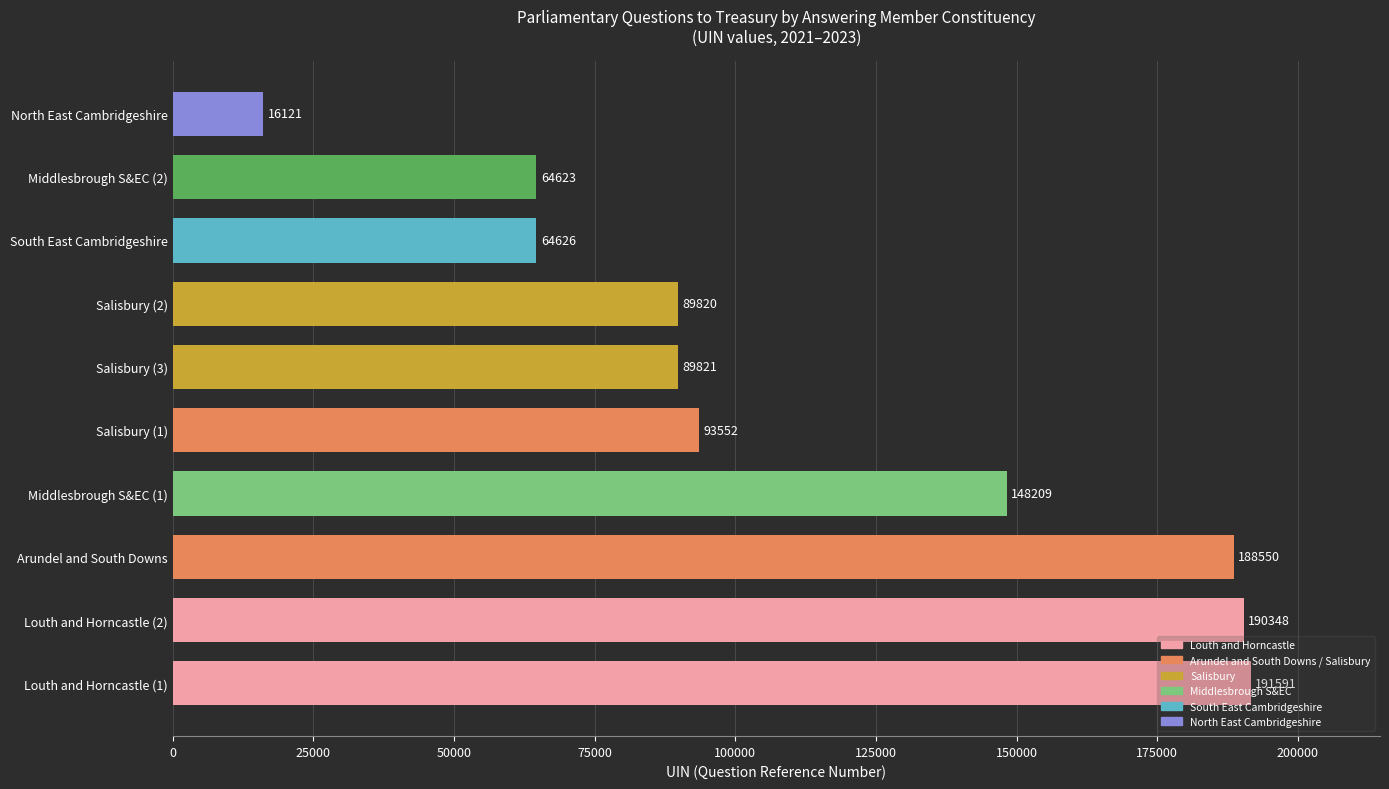

List the labels in order of value, smallest first.

North East Cambridgeshire, Middlesbrough S&EC (2), South East Cambridgeshire, Salisbury (2), Salisbury (3), Salisbury (1), Middlesbrough S&EC (1), Arundel and South Downs, Louth and Horncastle (2), Louth and Horncastle (1)